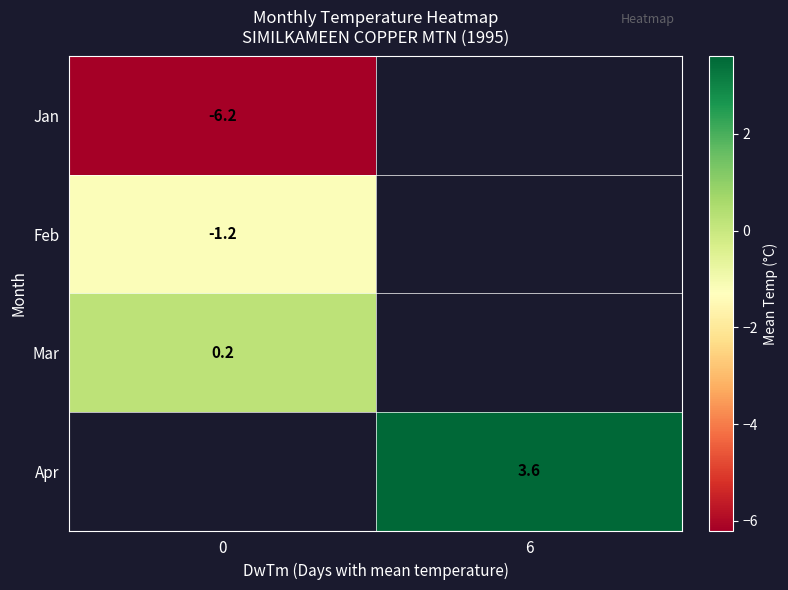

Count the number of categories in the chart.

2